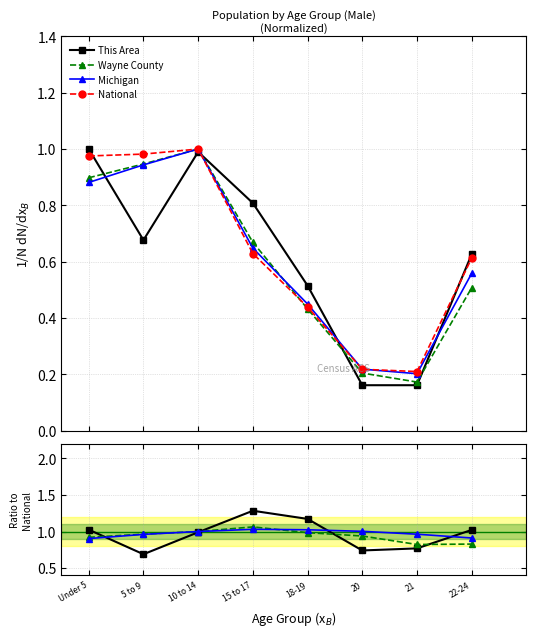

Between 10 to 14 and 18-19, which series saw the biggest shift?

National